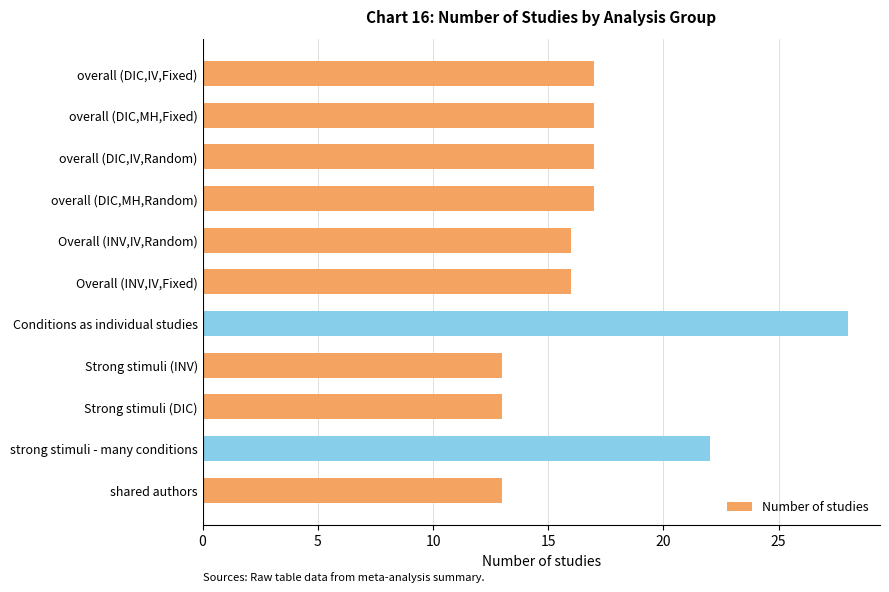

At which label is the value closest to 20?

strong stimuli - many conditions